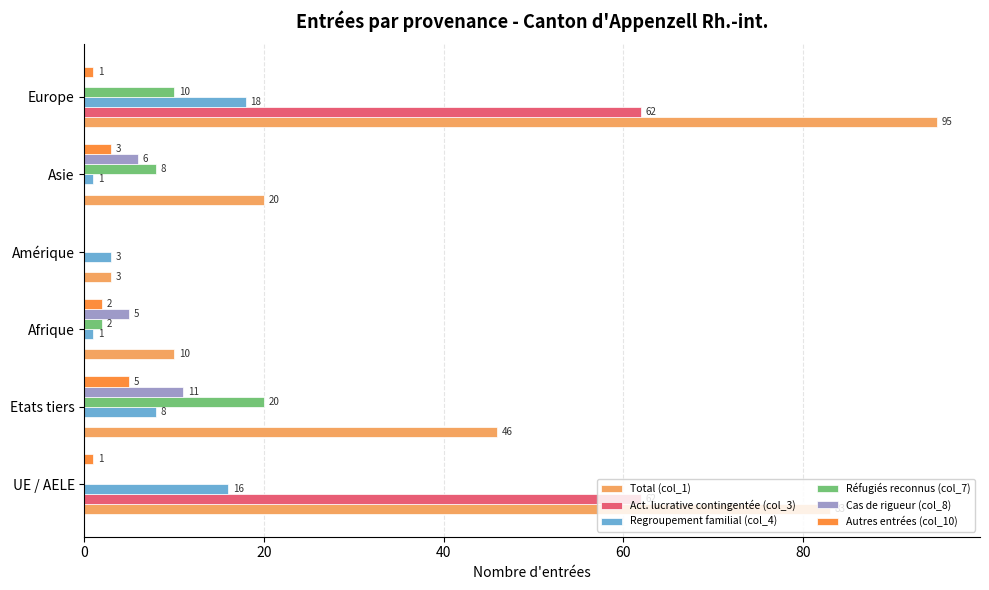

Which series has the largest total across all categories?

Total (col_1)